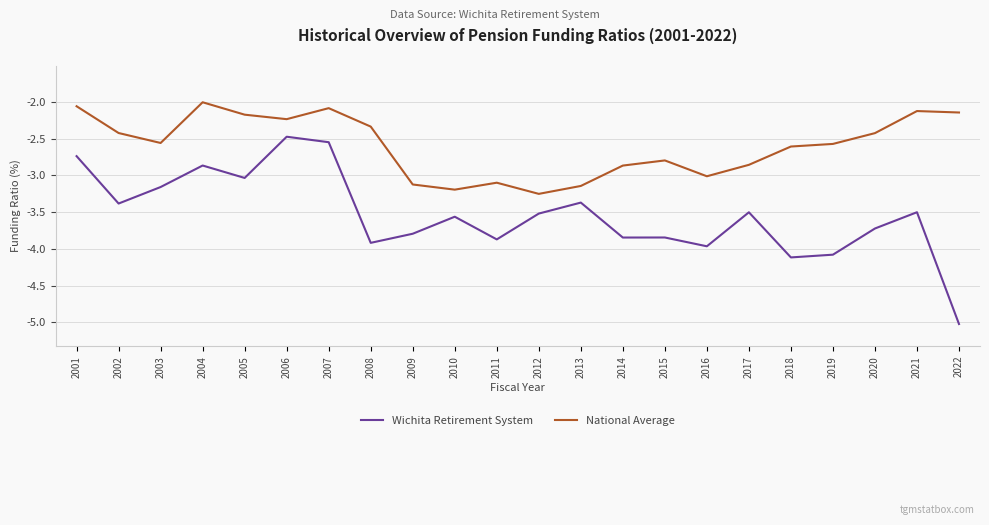

True or false: Wichita Retirement System and National Average cross at least once.

False